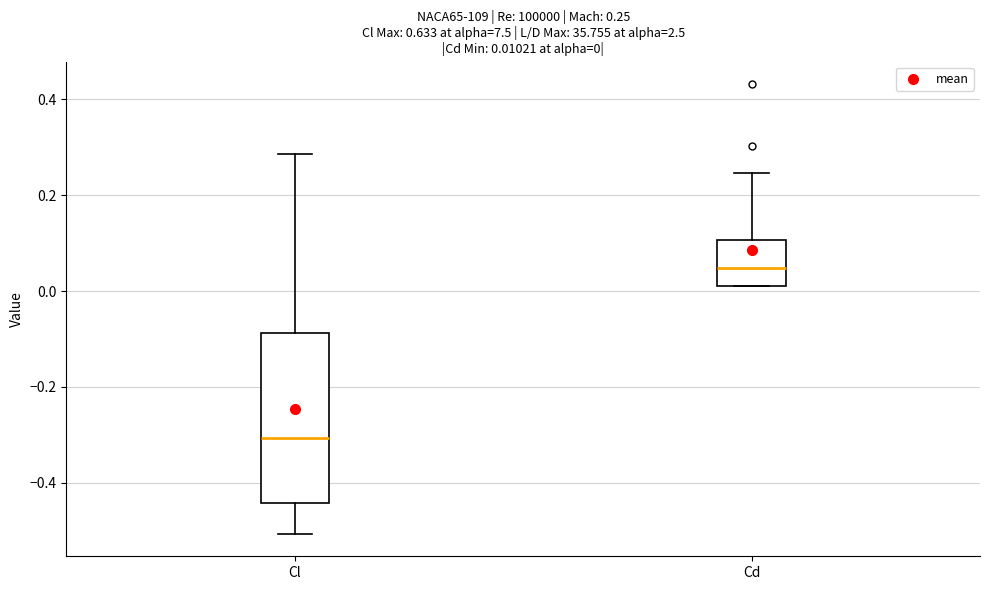

Which box is the tallest, from its lower edge to its upper edge?

Cl